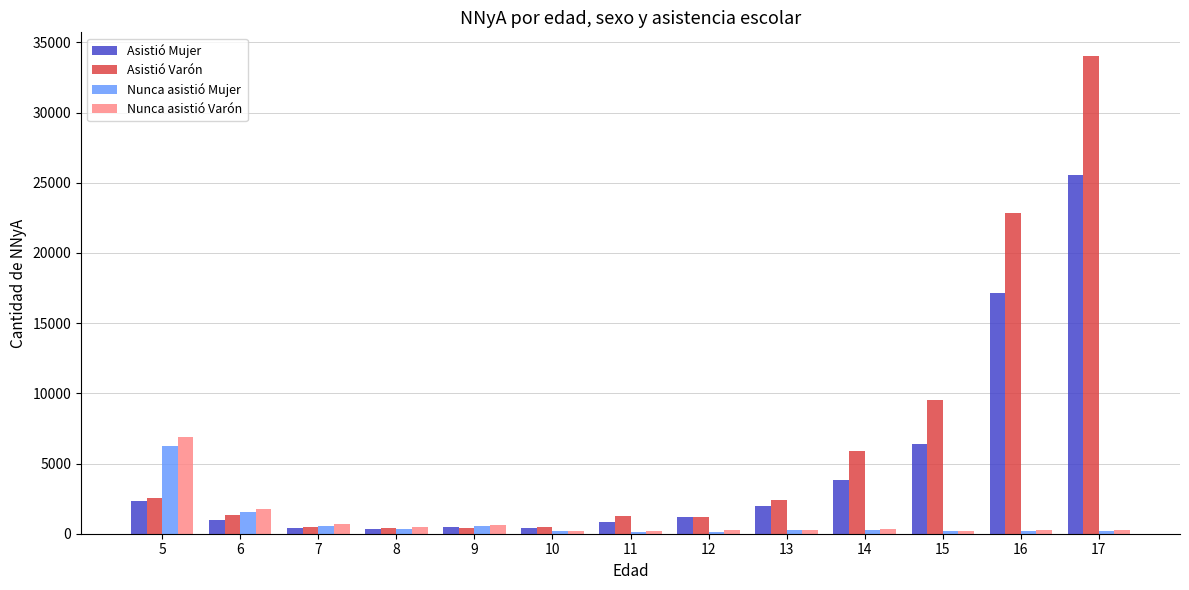

How many categories are shown in the chart?

13